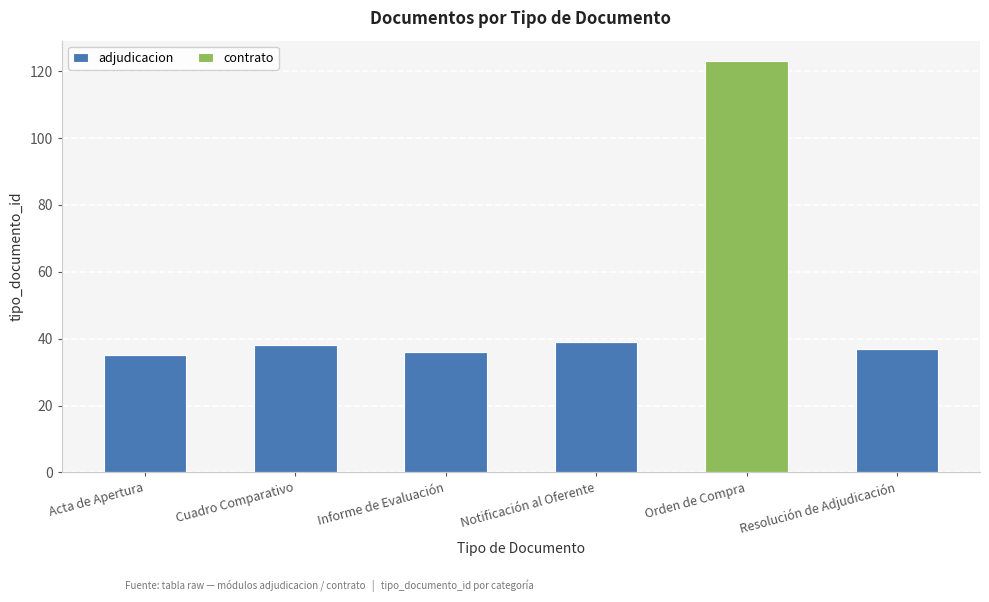

What are all the series names shown in the legend?

adjudicacion, contrato